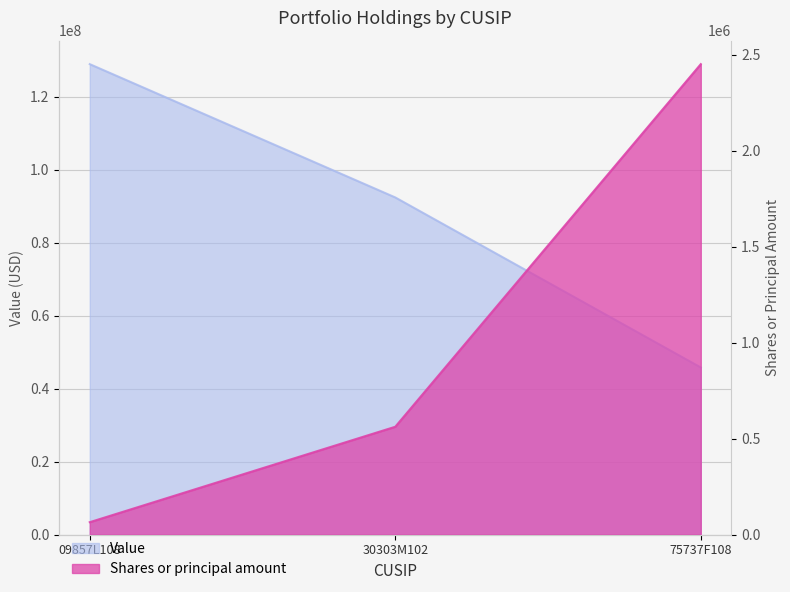

Read the Value value at 30303M102.

92427000